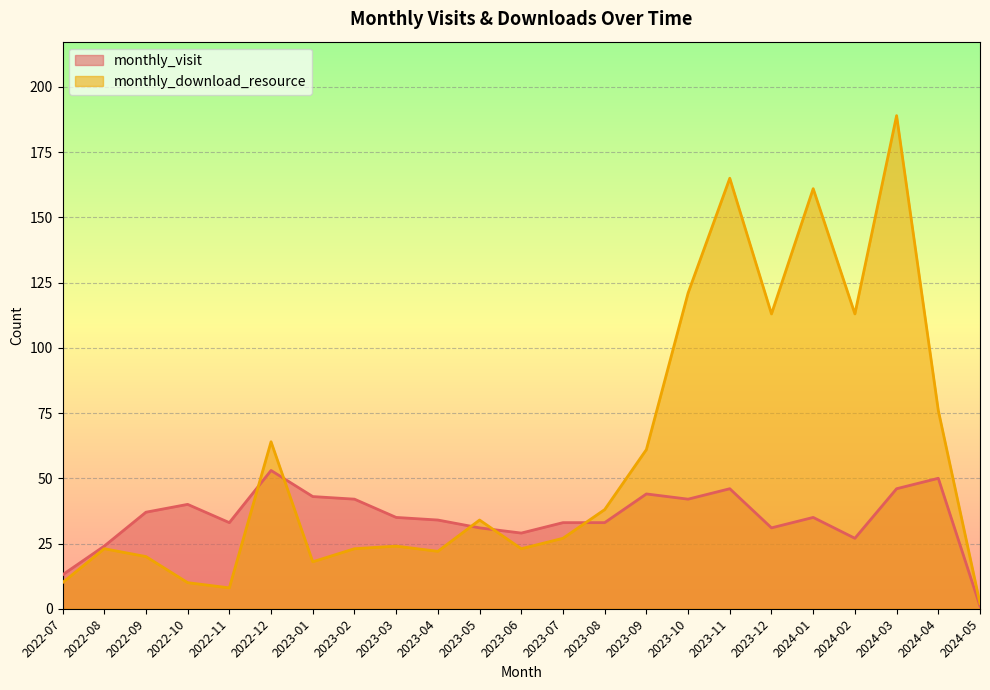

Reading left to right, list all the values displayed in this chart.

monthly_visit: 2022-07=13	2022-08=24	2022-09=37	2022-10=40	2022-11=33	2022-12=53	2023-01=43	2023-02=42	2023-03=35	2023-04=34	2023-05=31	2023-06=29	2023-07=33	2023-08=33	2023-09=44	2023-10=42	2023-11=46	2023-12=31	2024-01=35	2024-02=27	2024-03=46	2024-04=50	2024-05=1
monthly_download_resource: 2022-07=10	2022-08=23	2022-09=20	2022-10=10	2022-11=8	2022-12=64	2023-01=18	2023-02=23	2023-03=24	2023-04=22	2023-05=34	2023-06=23	2023-07=27	2023-08=38	2023-09=61	2023-10=121	2023-11=165	2023-12=113	2024-01=161	2024-02=113	2024-03=189	2024-04=76	2024-05=2